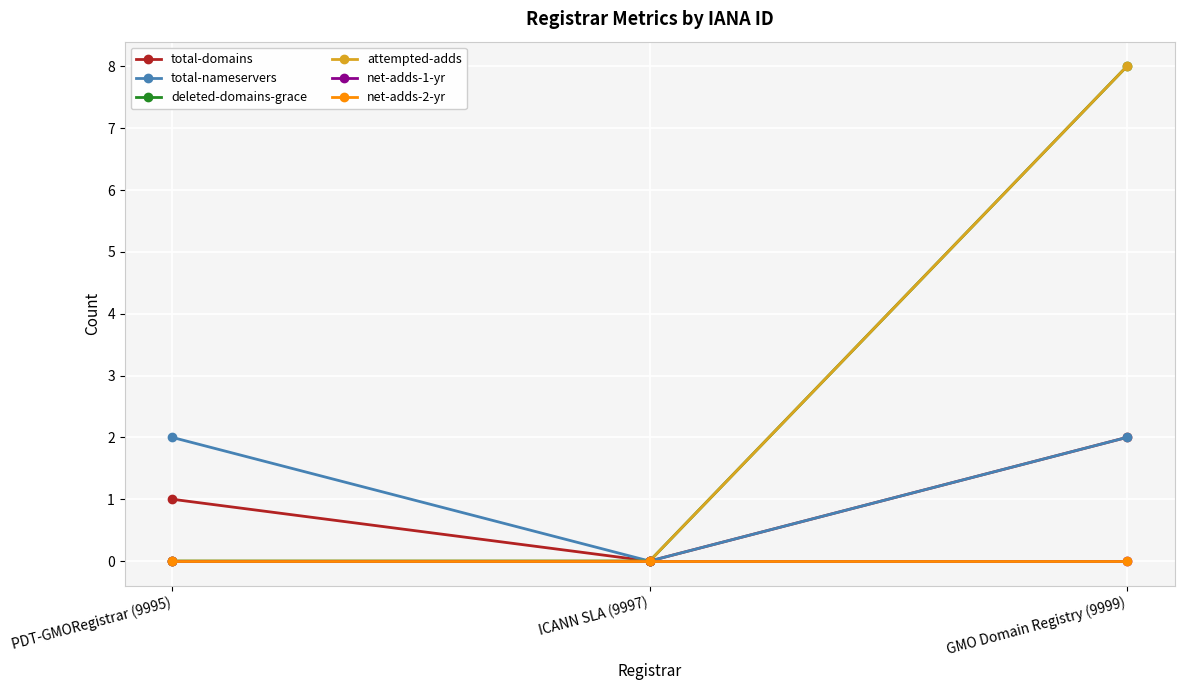

Does the chart have visible grid lines?

Yes